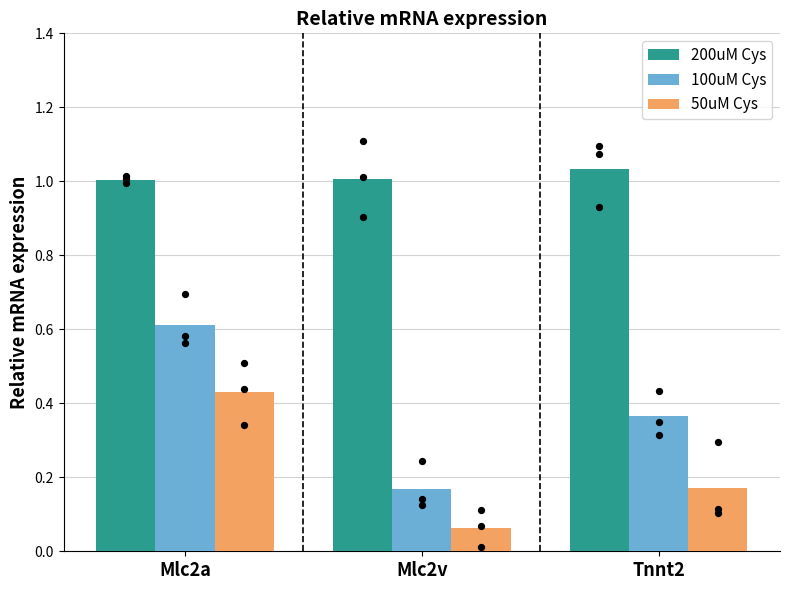

Which series reaches the maximum Y coordinate?

200uM Cys